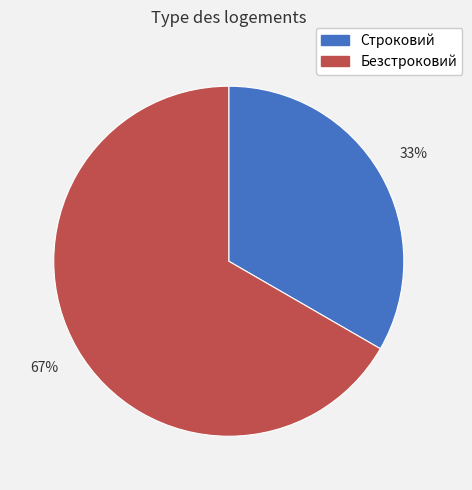

Which category has the biggest portion of the pie?

Безстроковий